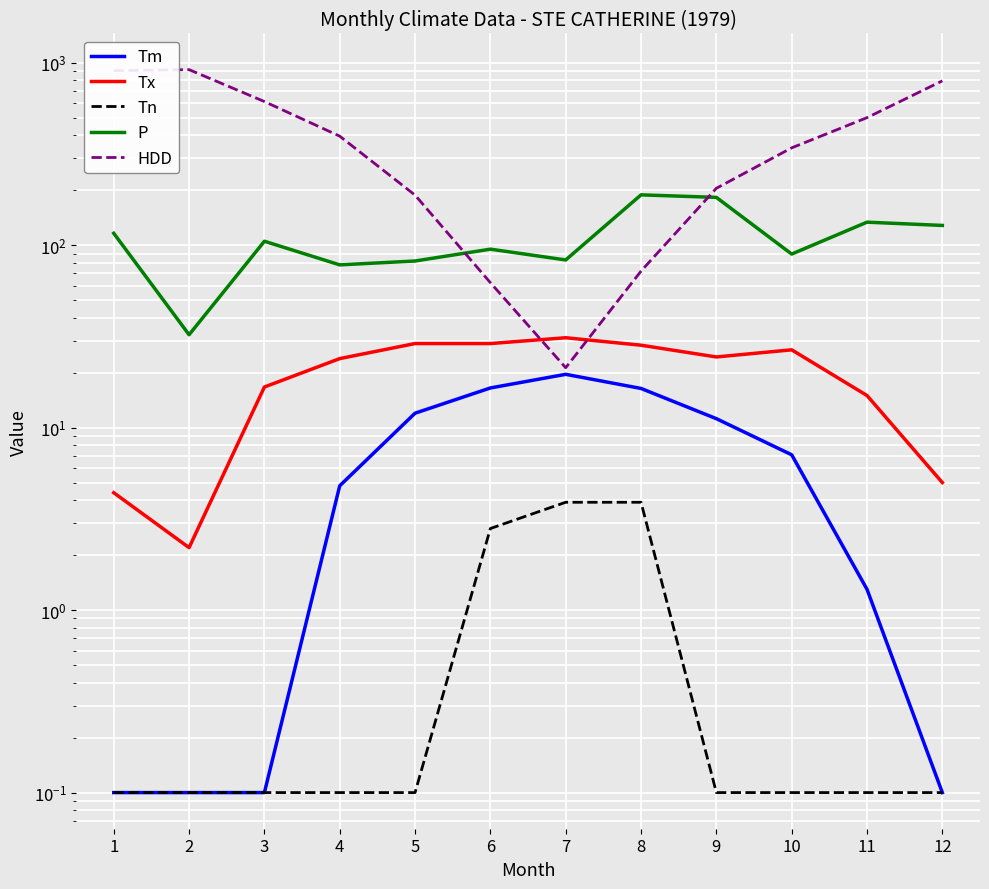

Which series has the largest range (max minus min)?

HDD